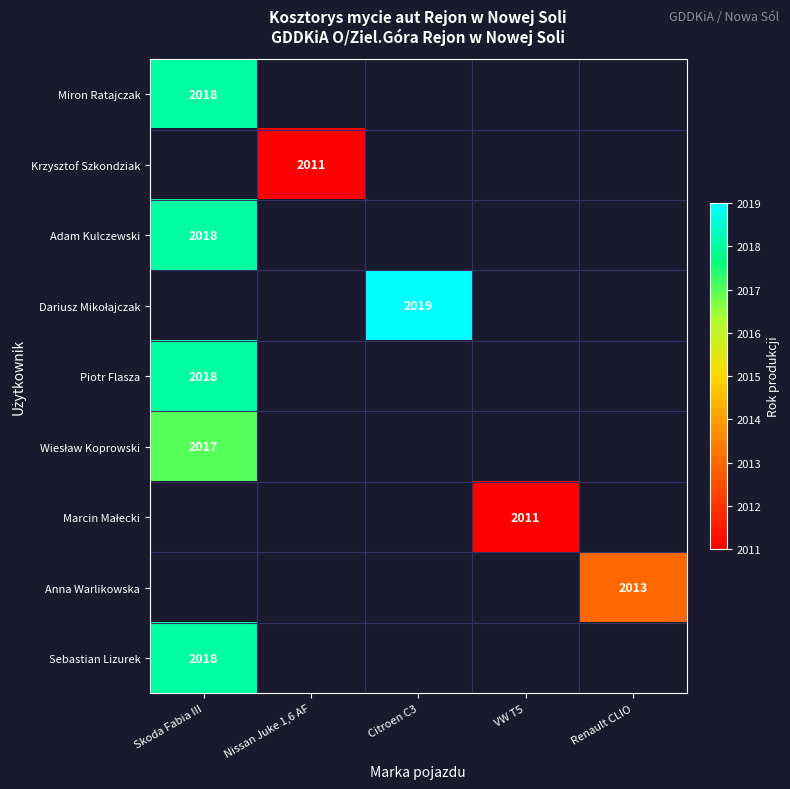

True or false: Krzysztof Szkondziak has a value of 2011 at Nissan Juke 1,6 AF.

True